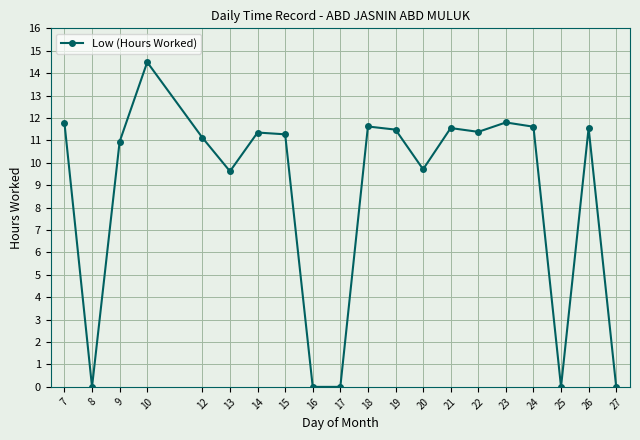

What is the approximate value at 7?

11.8